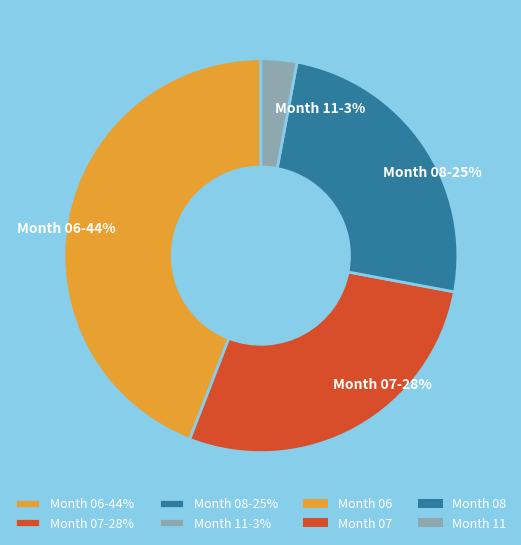

Does any single category account for the majority?

No